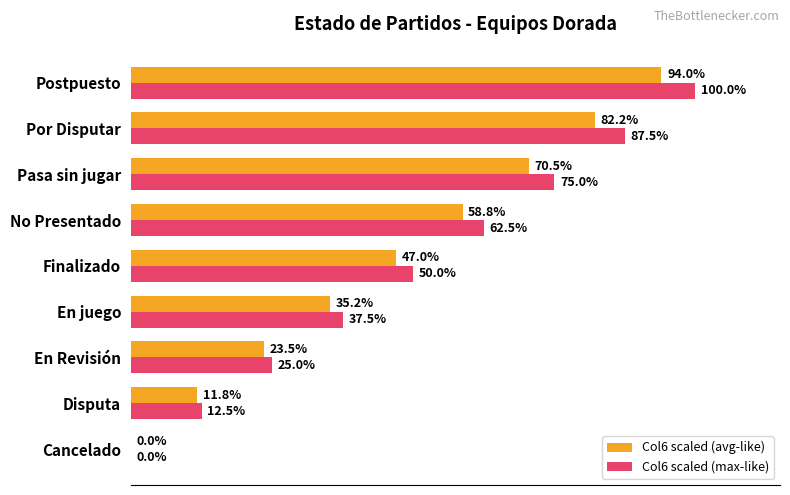

At which category is the sum across all series the highest?

Postpuesto